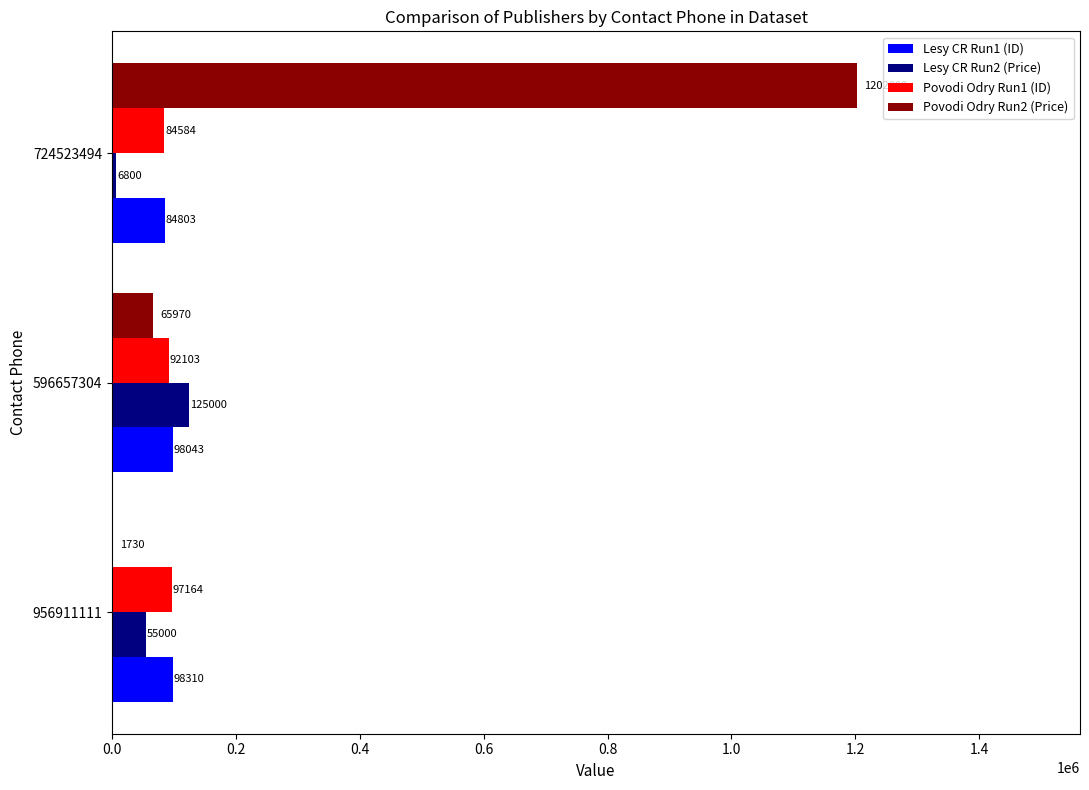

Which category has the highest value in the Povodi Odry Run2 (Price) series?

724523494